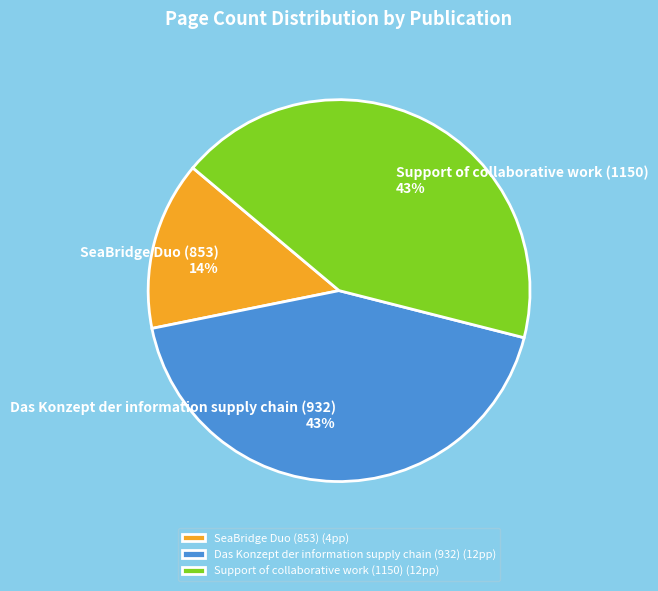

Between SeaBridge Duo (853) and Das Konzept der information supply chain (932), which is larger?

Das Konzept der information supply chain (932)